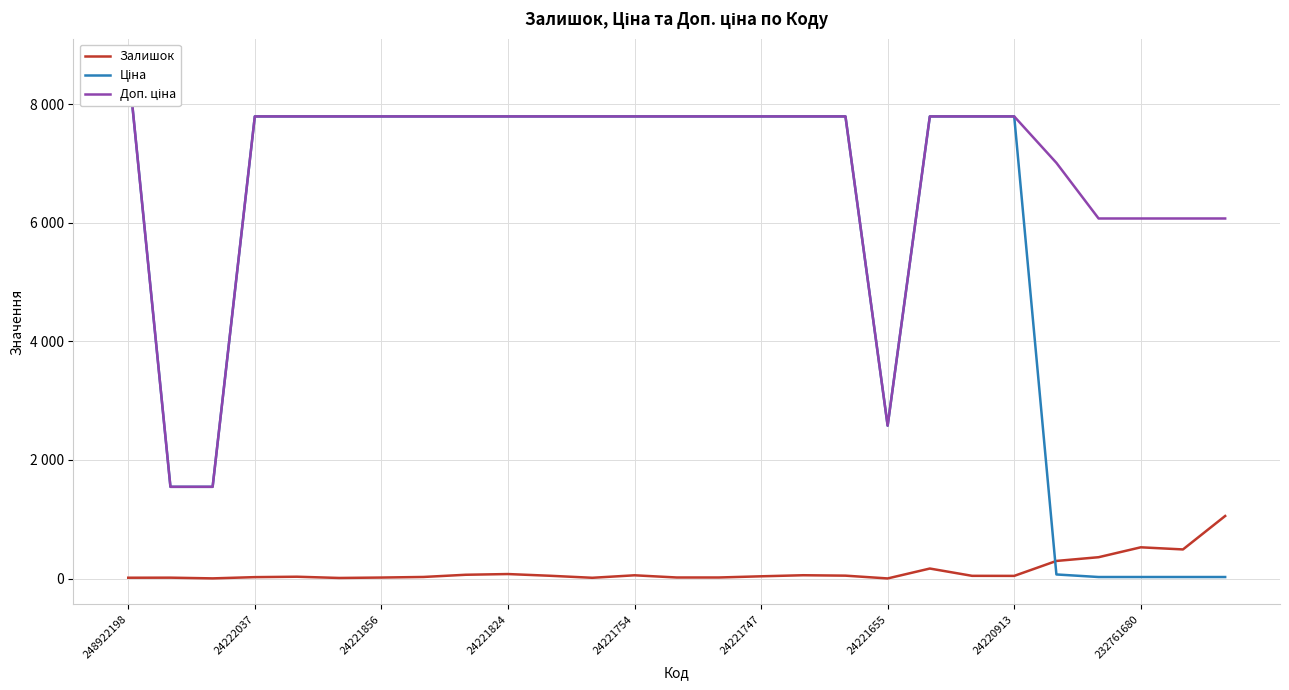

What position from the left is 19?

20